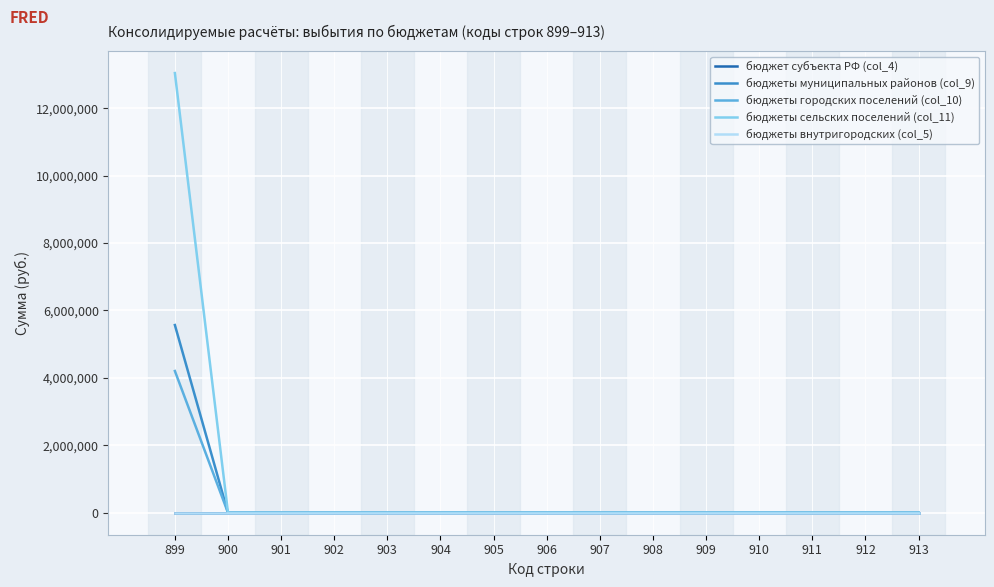

Does the chart have visible grid lines?

Yes